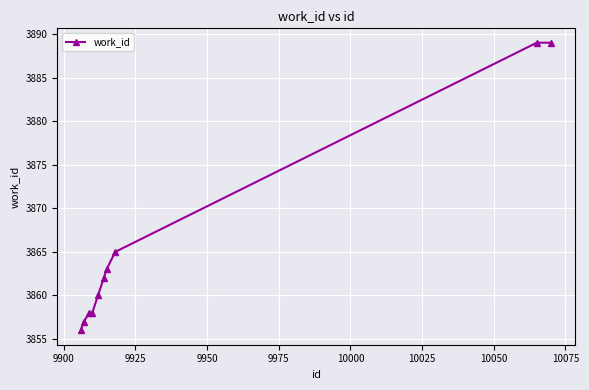

True or false: the data has more than 2 interior local peaks.

False